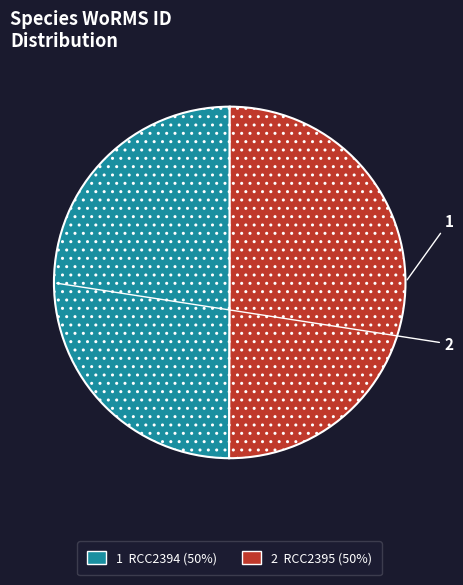

How many slices are in this pie chart?

2